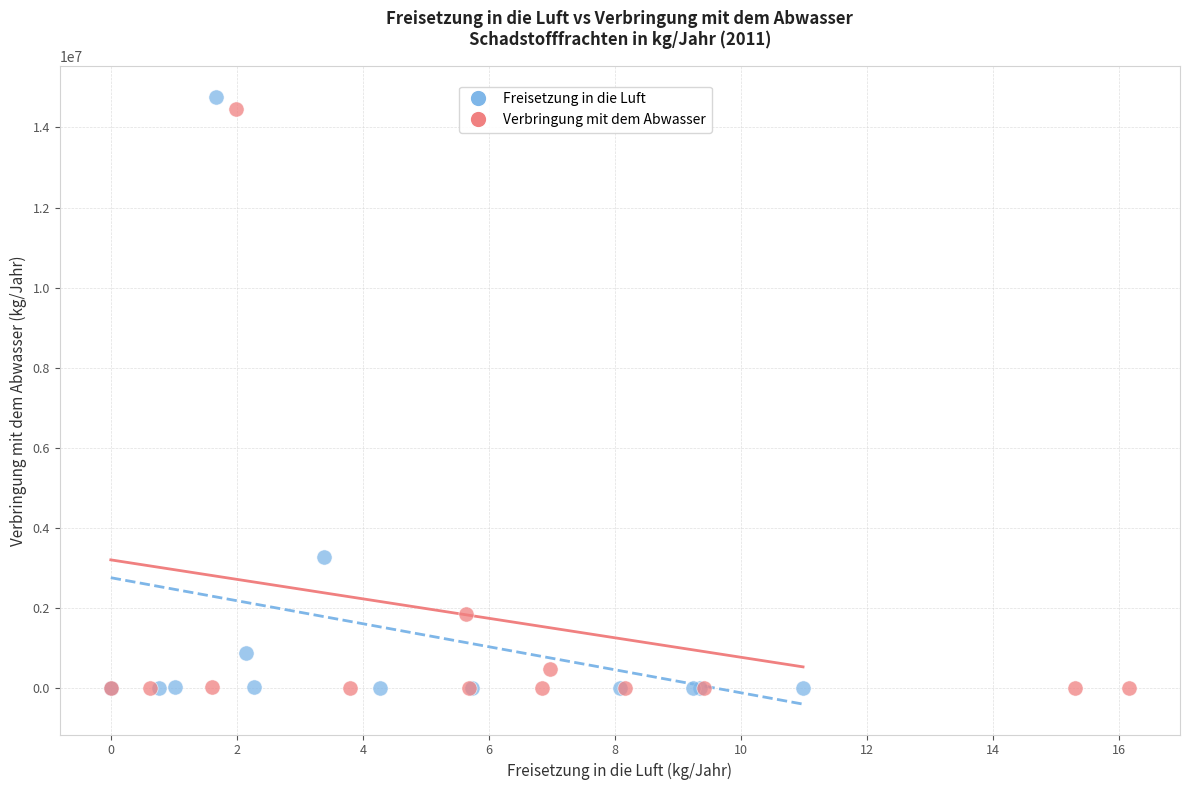

Which series reaches the maximum Y coordinate?

Freisetzung in die Luft